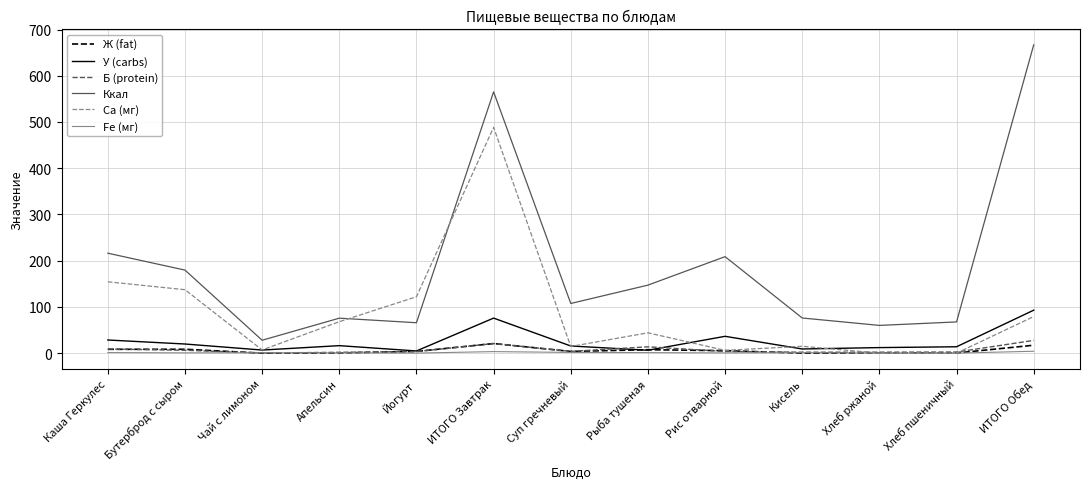

Which series has the largest total across all categories?

Ккал